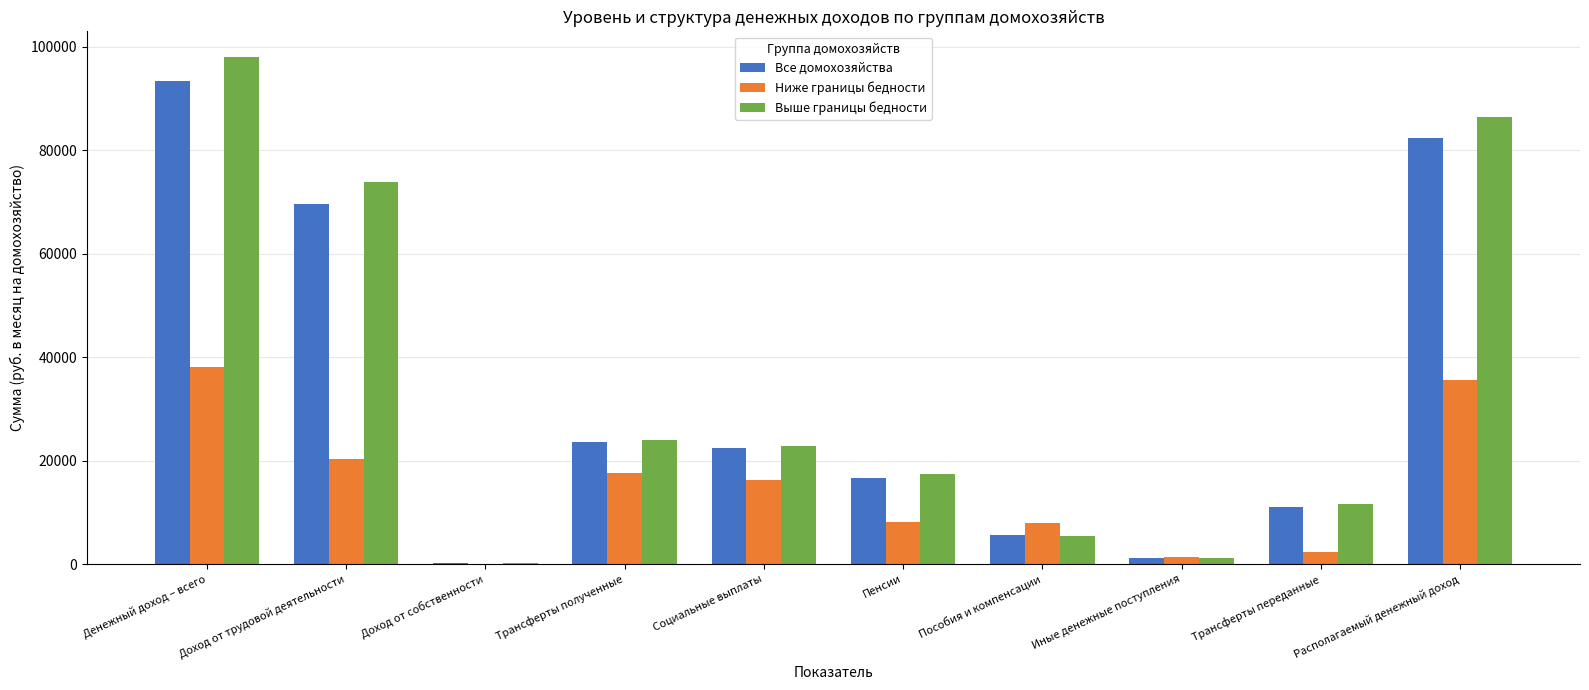

Which series changed the most between Трансферты полученные and Пособия и компенсации?

Выше границы бедности